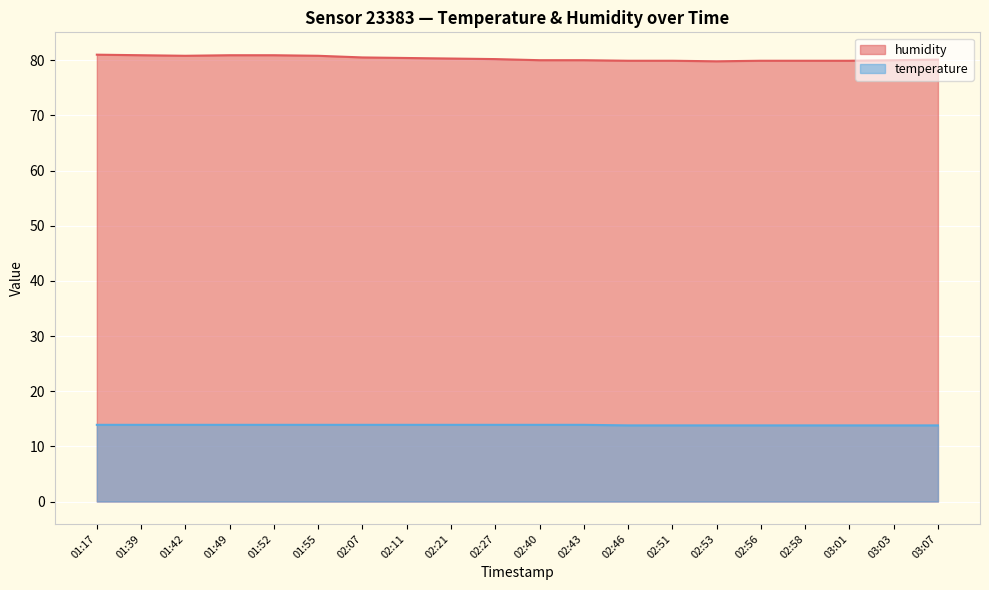

Which series has the largest total across all categories?

humidity